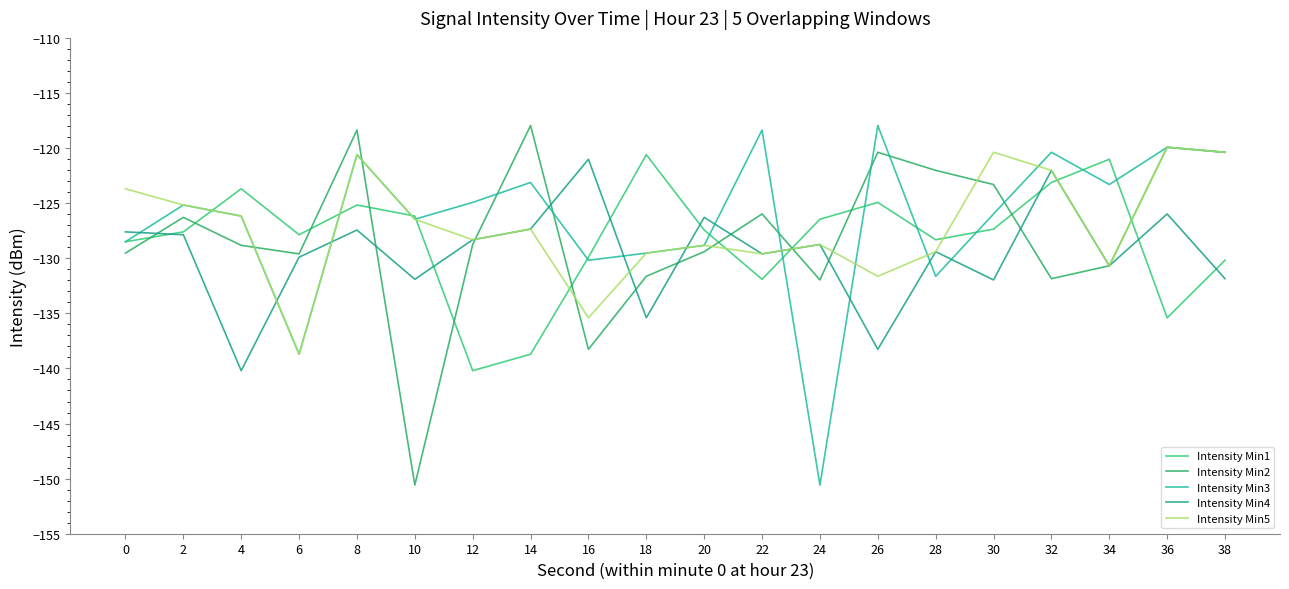

Reading left to right, list all the values displayed in this chart.

Intensity Min1: -128.5	-127.6	-123.7	-127.9	-125.2	-126.2	-140.2	-138.7	-129.9	-120.6	-127.4	-131.9	-126.5	-124.9	-128.3	-127.4	-123.1	-121.0	-135.4	-130.2
Intensity Min2: -129.5	-126.3	-128.8	-129.6	-118.4	-150.6	-128.7	-118.0	-138.3	-131.6	-129.4	-126.0	-132.0	-120.4	-122.0	-123.3	-131.9	-130.7	-119.9	-120.4
Intensity Min3: -128.5	-125.2	-126.2	-138.7	-120.6	-126.5	-124.9	-123.1	-130.2	-129.5	-128.8	-118.4	-150.6	-118.0	-131.6	-126.0	-120.4	-123.3	-119.9	-120.4
Intensity Min4: -127.6	-127.9	-140.2	-129.9	-127.4	-131.9	-128.3	-127.4	-121.0	-135.4	-126.3	-129.6	-128.7	-138.3	-129.4	-132.0	-122.0	-130.7	-126.0	-131.9
Intensity Min5: -123.7	-125.2	-126.2	-138.7	-120.6	-126.5	-128.3	-127.4	-135.4	-129.5	-128.8	-129.6	-128.7	-131.6	-129.4	-120.4	-122.0	-130.7	-119.9	-120.4